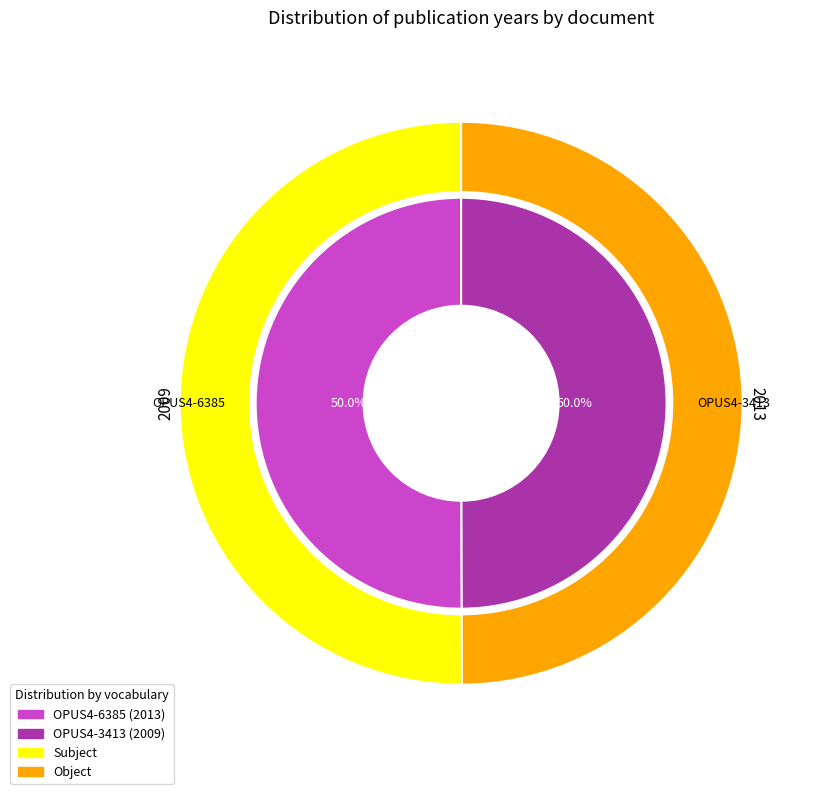

How many slices are in this pie chart?

2